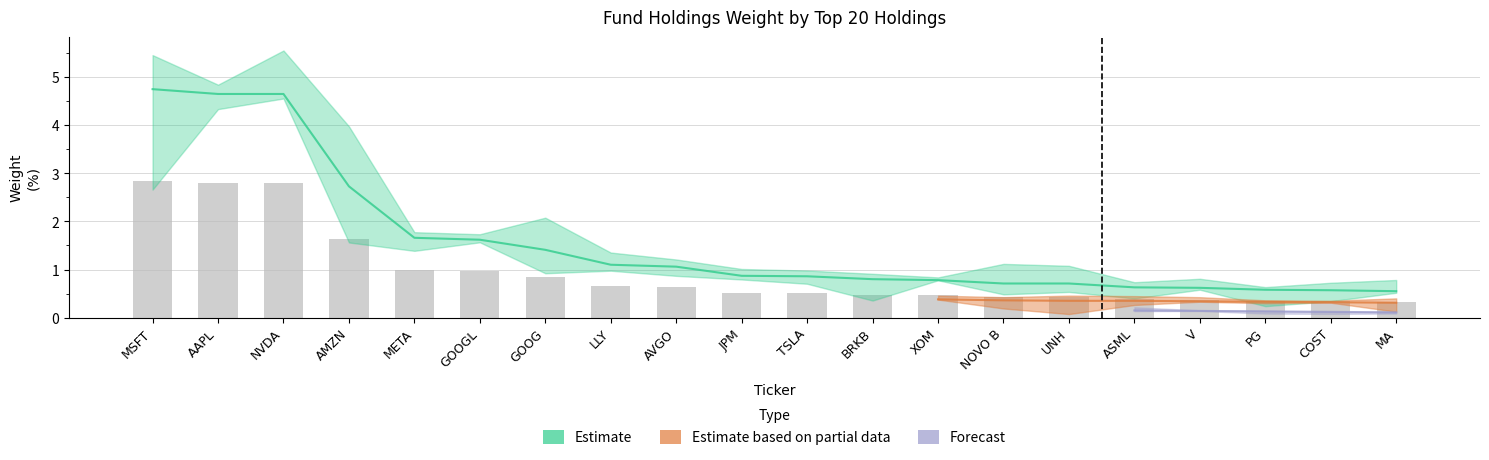

At how many categories does at least one series exceed 3?

3